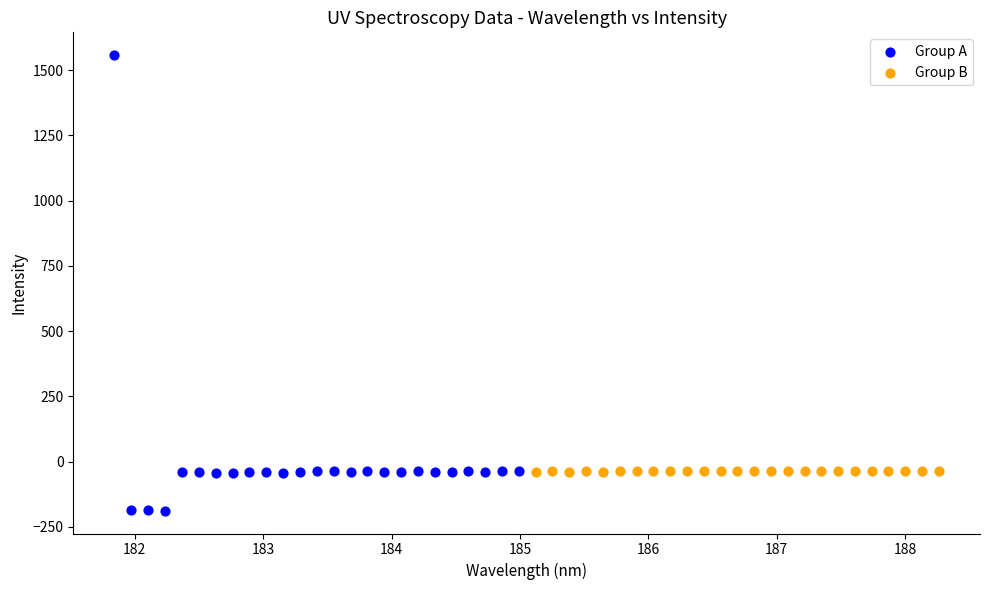

Which series contains the highest Y value?

Group A